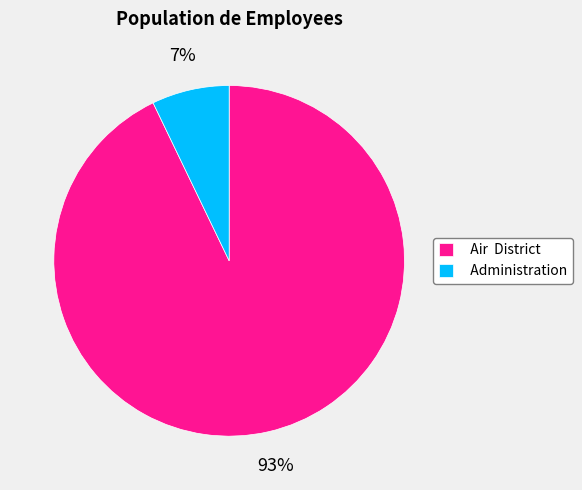

Rank the categories by value from highest to lowest.

Air District, Administration